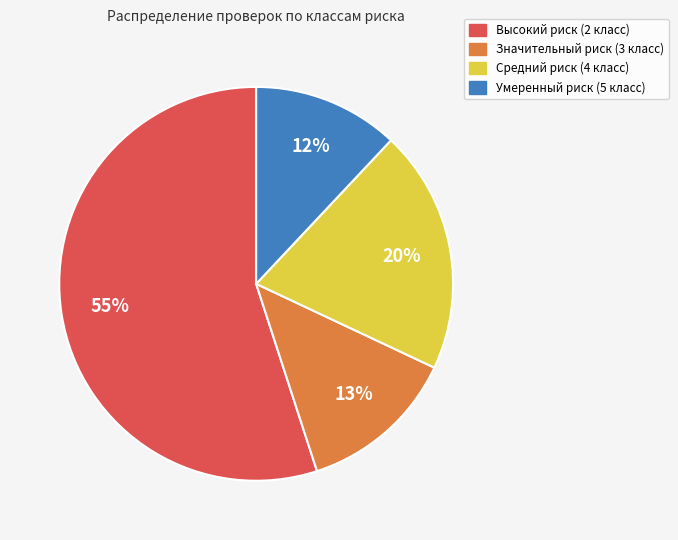

To the nearest percent, what is the difference between the largest and smallest slice percentages?

43%